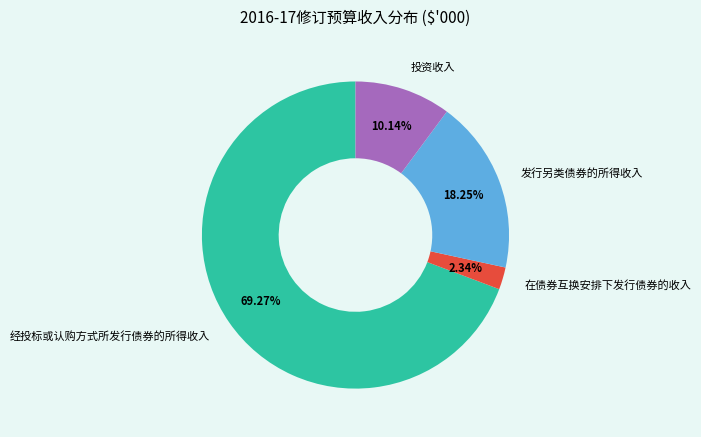

Between 在债券互换安排下发行债券的收入 and 投资收入, which is larger?

投资收入